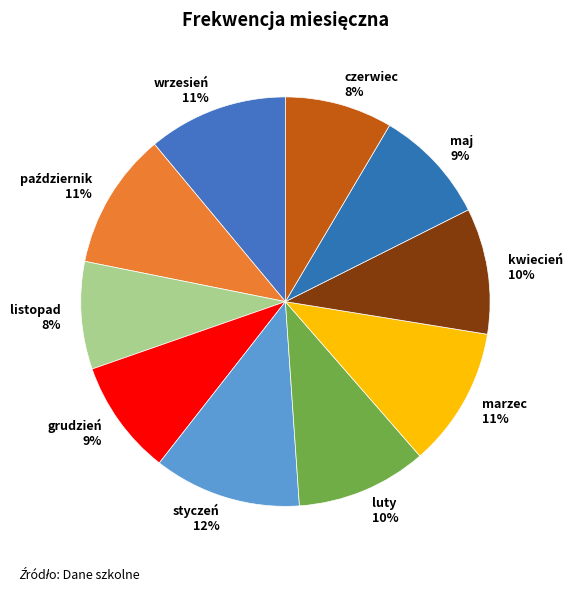

Which category has the biggest portion of the pie?

styczeń